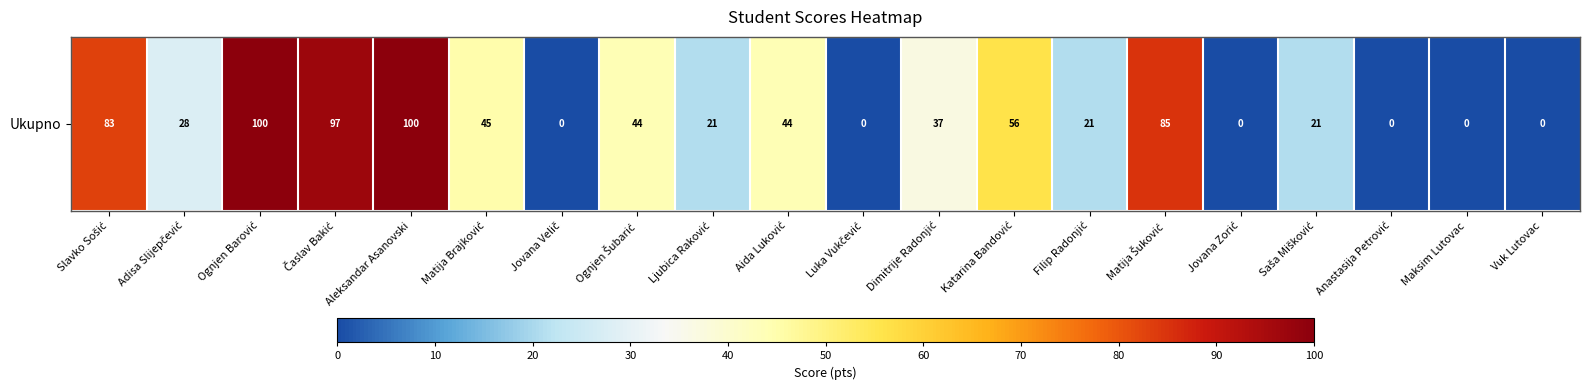

What is the difference between the maximum and minimum values?

100